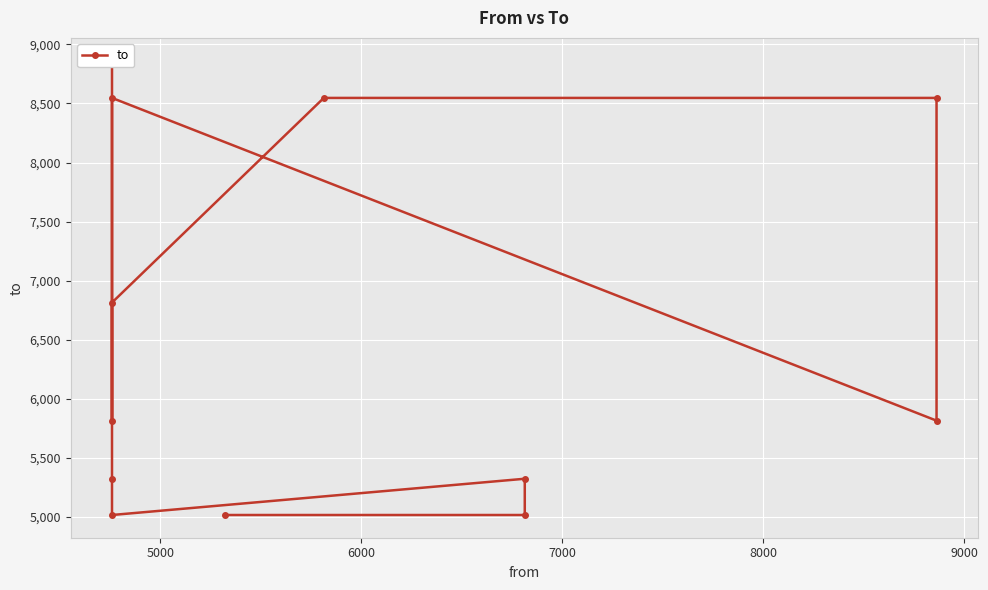

What is the difference between the maximum and minimum values?

3848